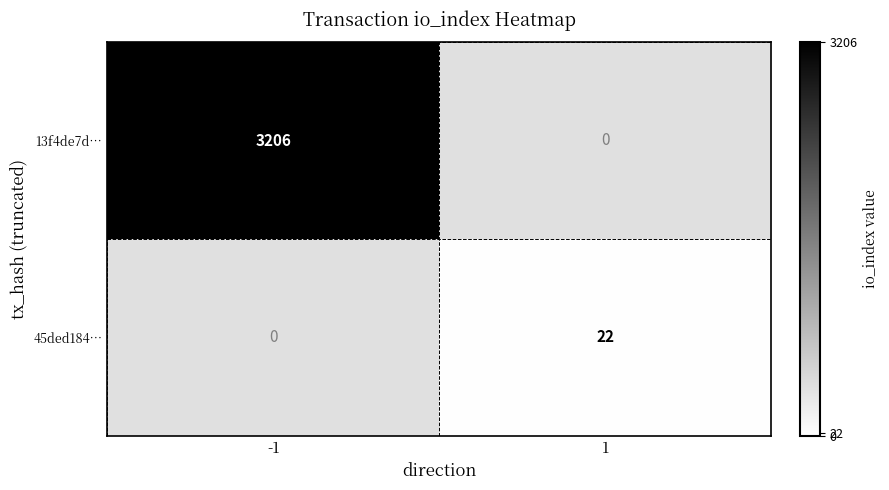

True or false: 13f4de7d… has a value of 1257 at -1.

False